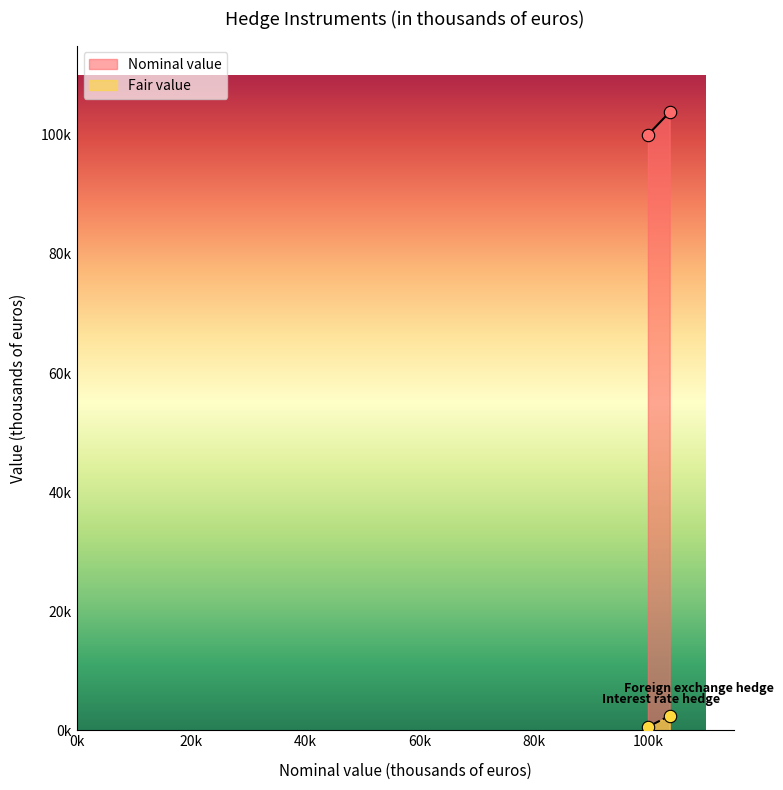

Which series has the widest spread of Y values?

Nominal value